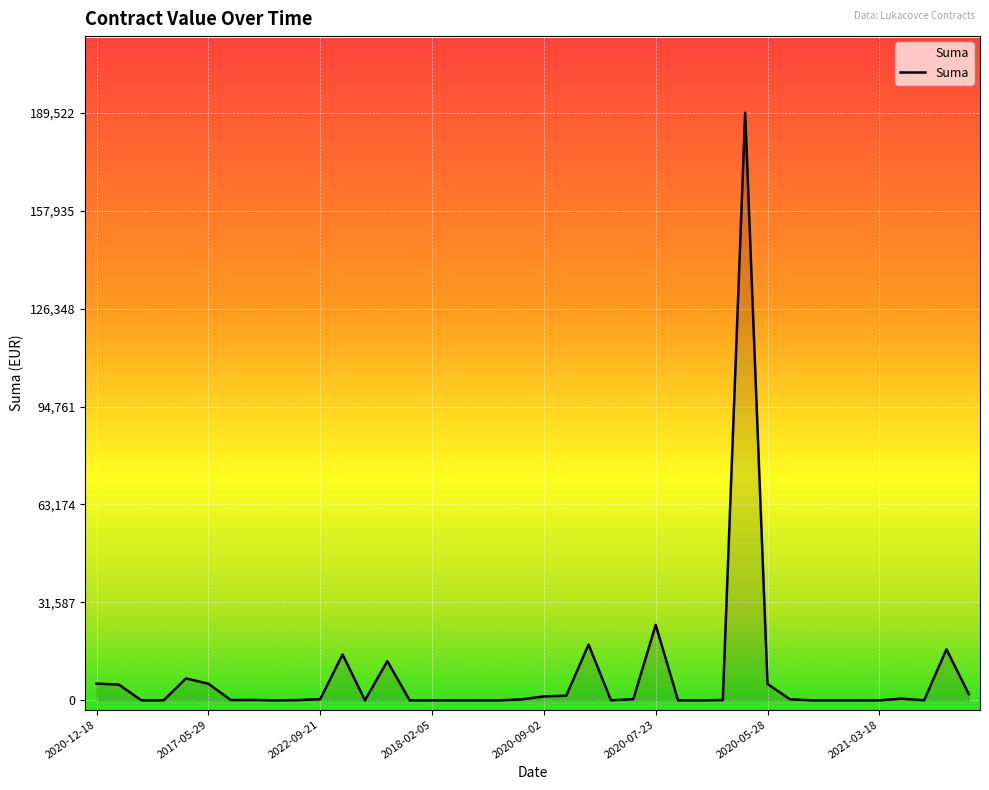

What is the difference between the maximum and minimum values?

189522.2